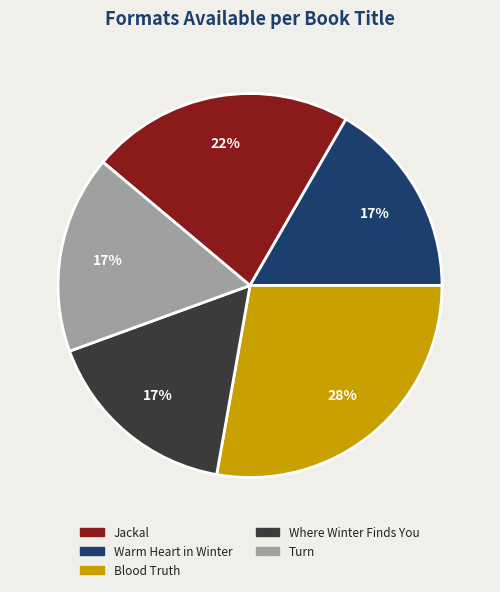

What is the ratio of the value at Warm Heart in Winter to the value at Jackal?

0.8